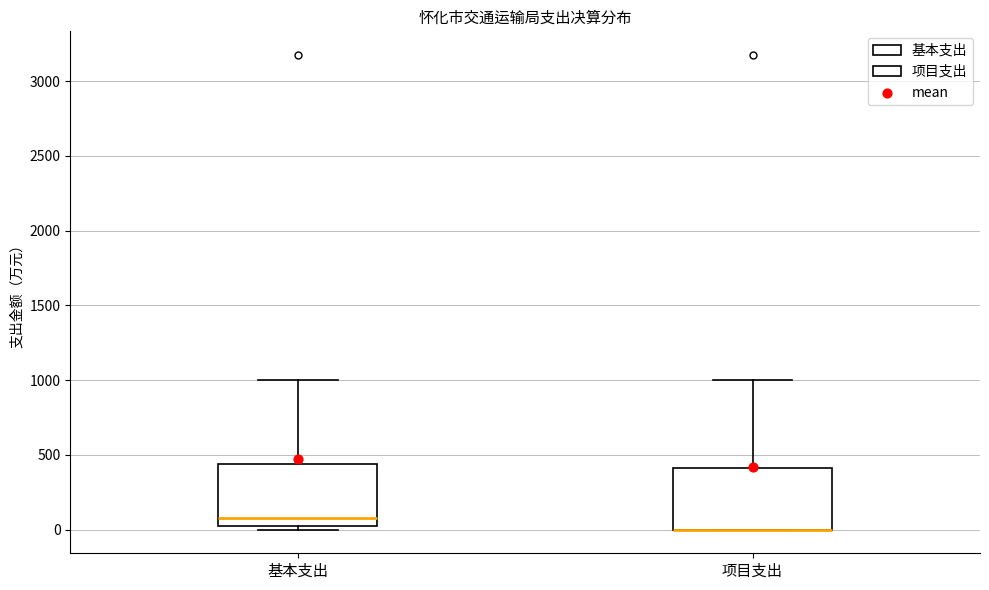

Reading left to right, read every box against the y-axis: the position of its median line, the range the box covers, and the ends of its whiskers. The values are not printed on the chart, so give them approximately, as read against the axis.

基本支出: median 100, box 0 to 450, whiskers 0 (just below the box's lower edge) to 1000
项目支出: median 0 (drawn on the box's lower edge), box 0 to 400, whiskers 0 to 1000